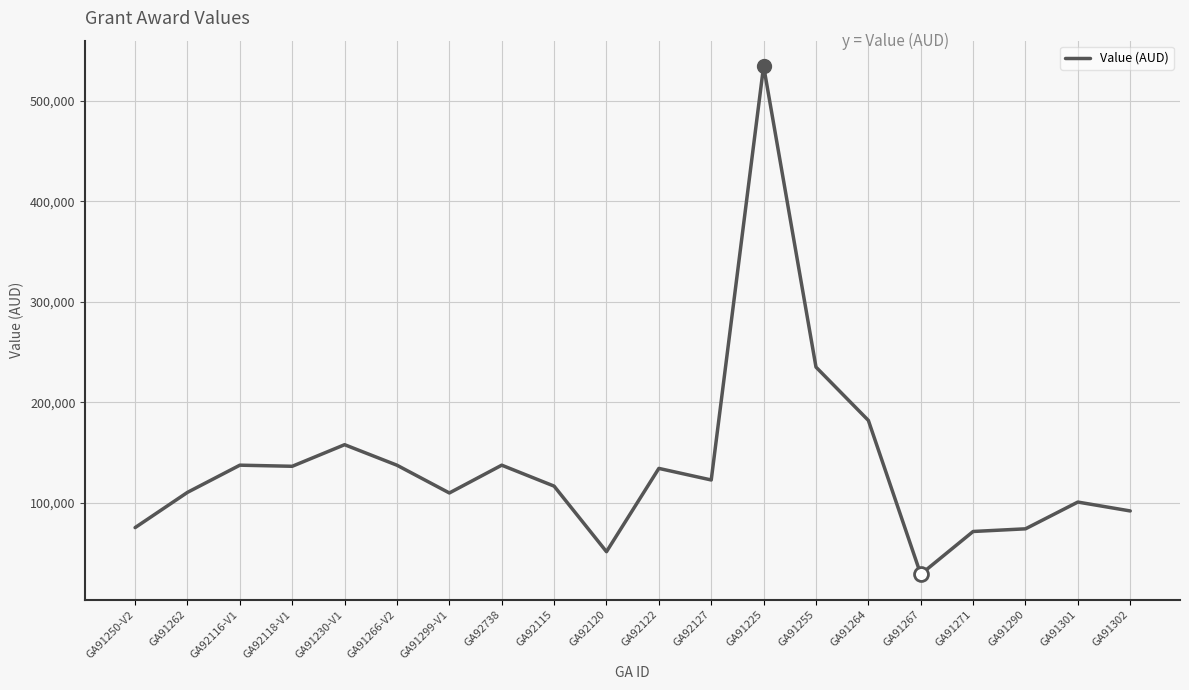

What is the average value?

137332.0